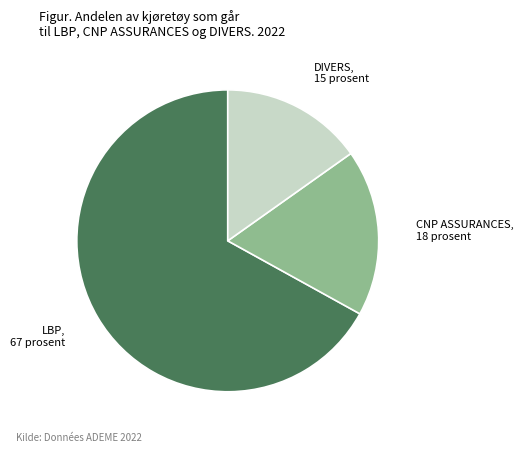

Does any single category account for the majority?

Yes